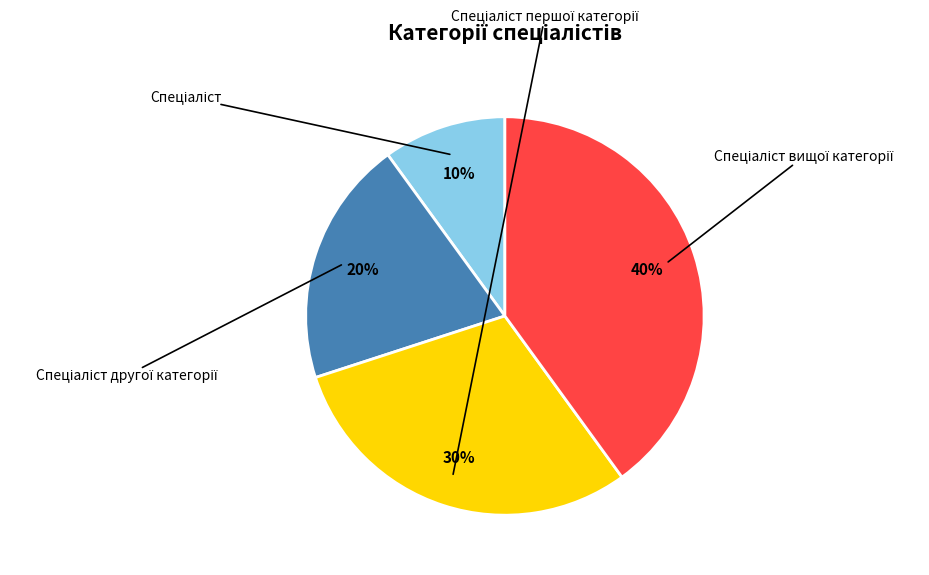

How many segments does this pie chart have?

4